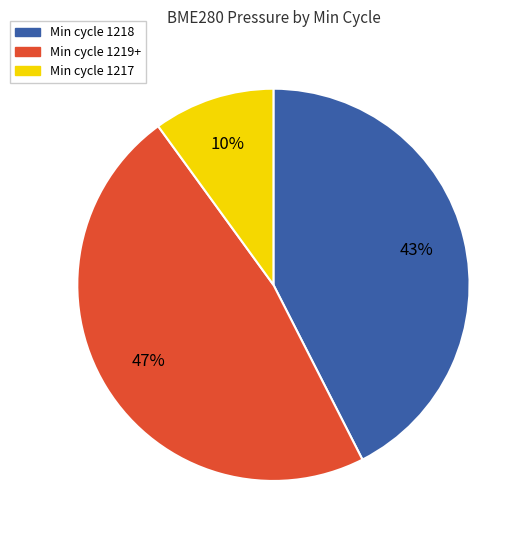

To the nearest percent, what is the average slice percentage?

33%